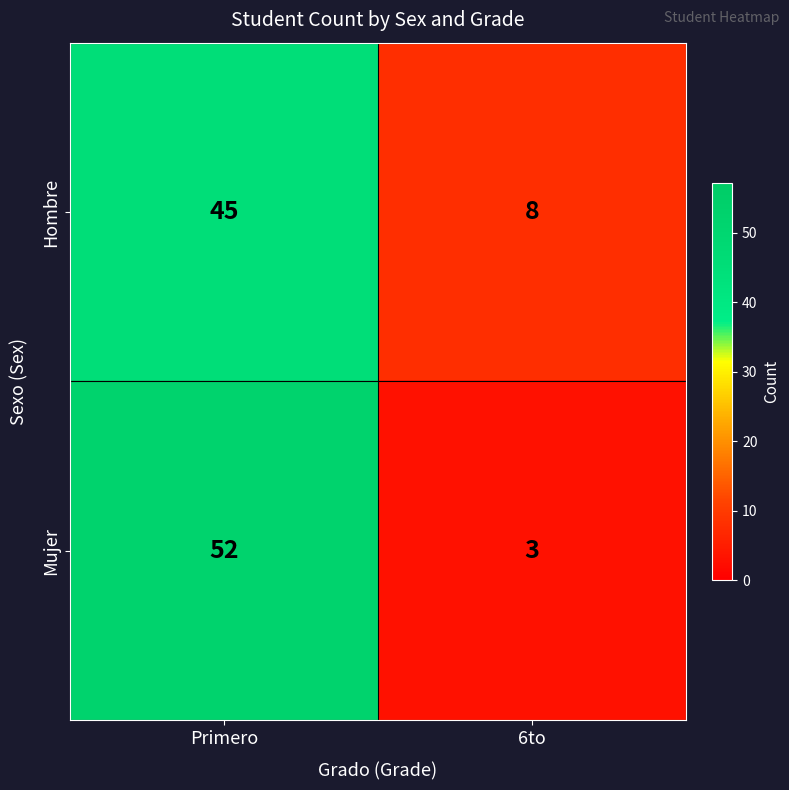

What is the smallest value displayed?

3